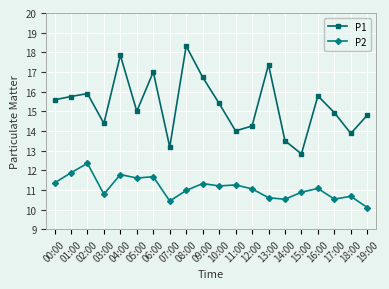

List the series in order of their peak value, lowest first.

P2, P1